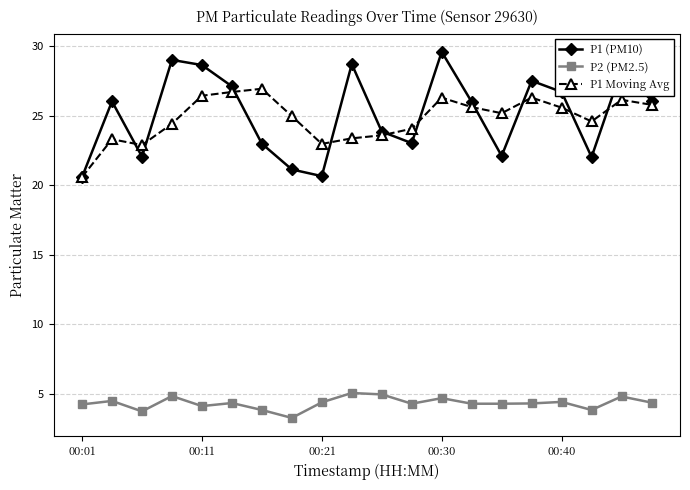

True or false: P2 (PM2.5) and P1 Moving Avg cross at least once.

False